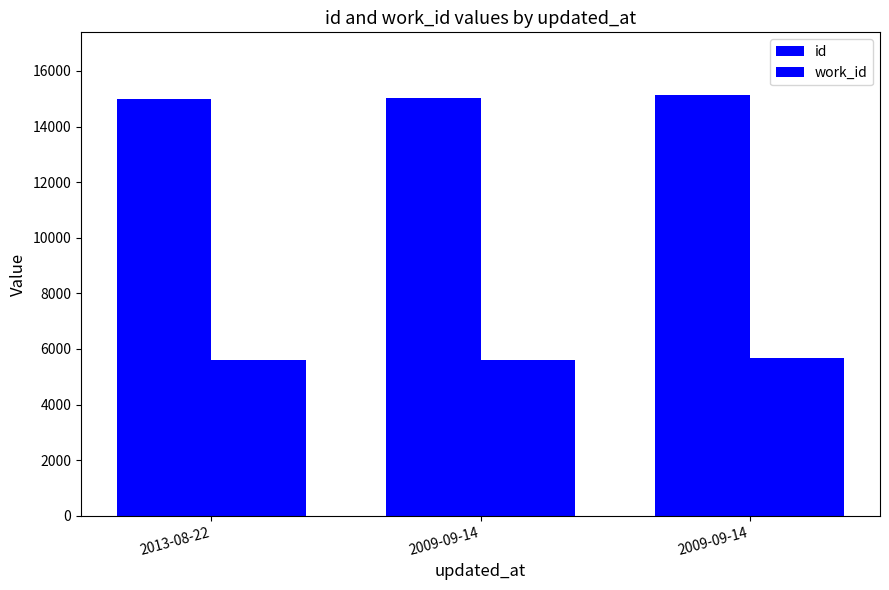

What is the average value of the id series?

15045